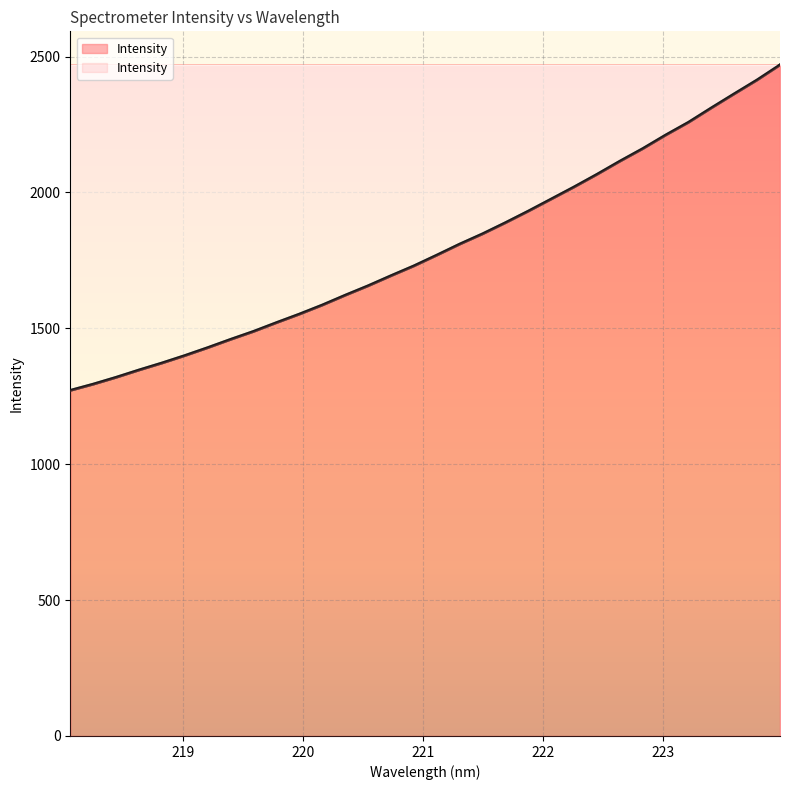

Which category has the highest value across all series?

223.9802